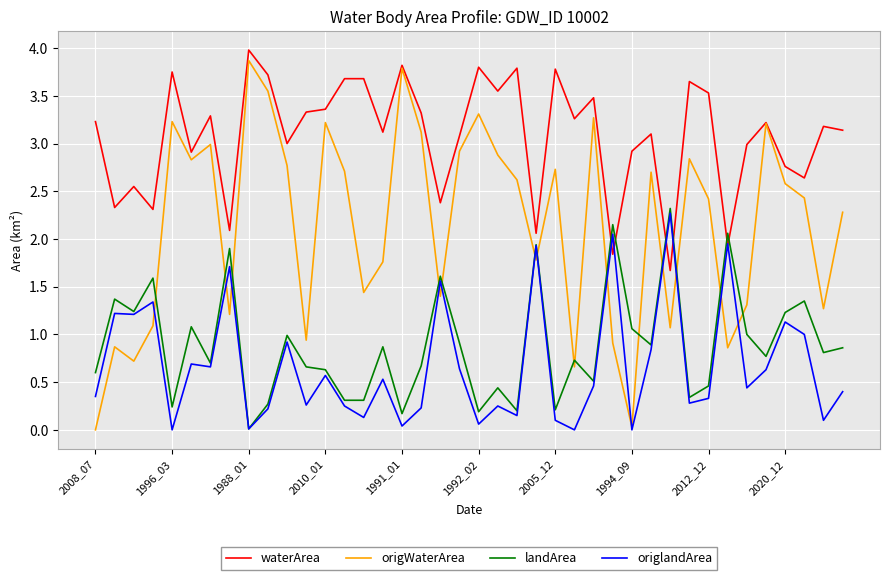

What is the minimum value for waterArea?

1.7